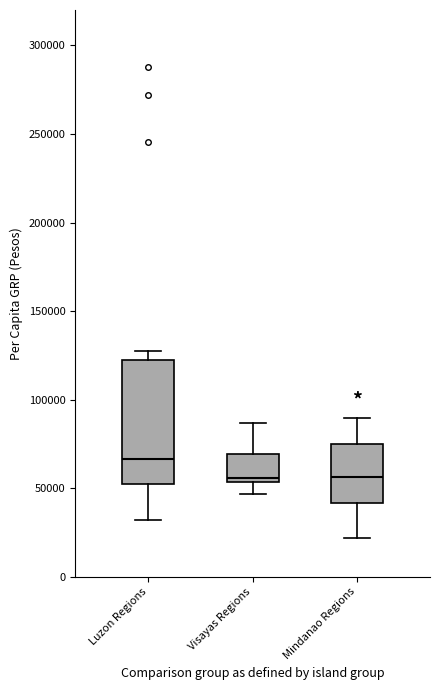

Comparing the boxes themselves (not the whiskers), which one is the tallest?

Luzon Regions